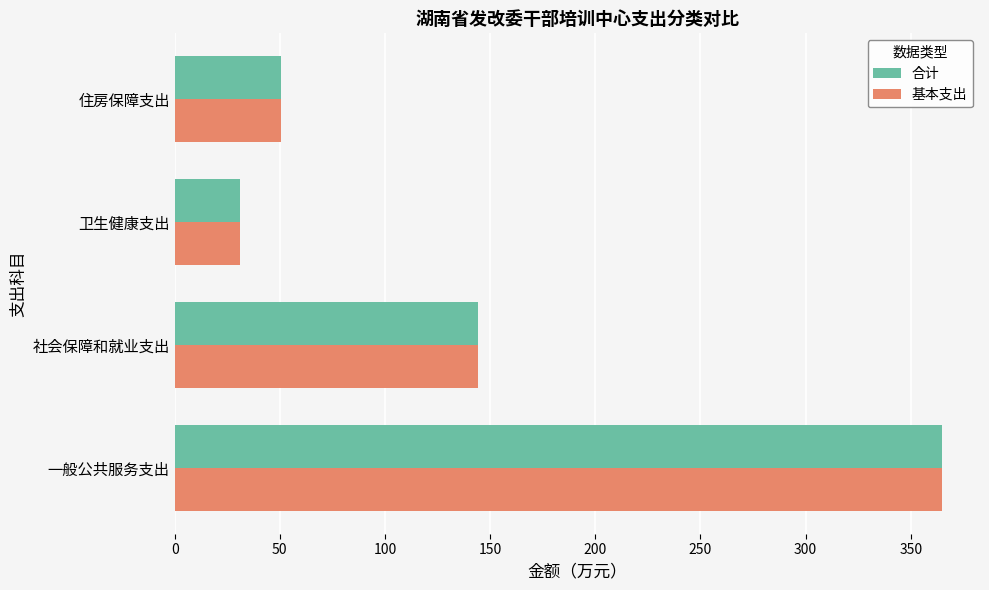

What is the average value of the 基本支出 series?

147.7